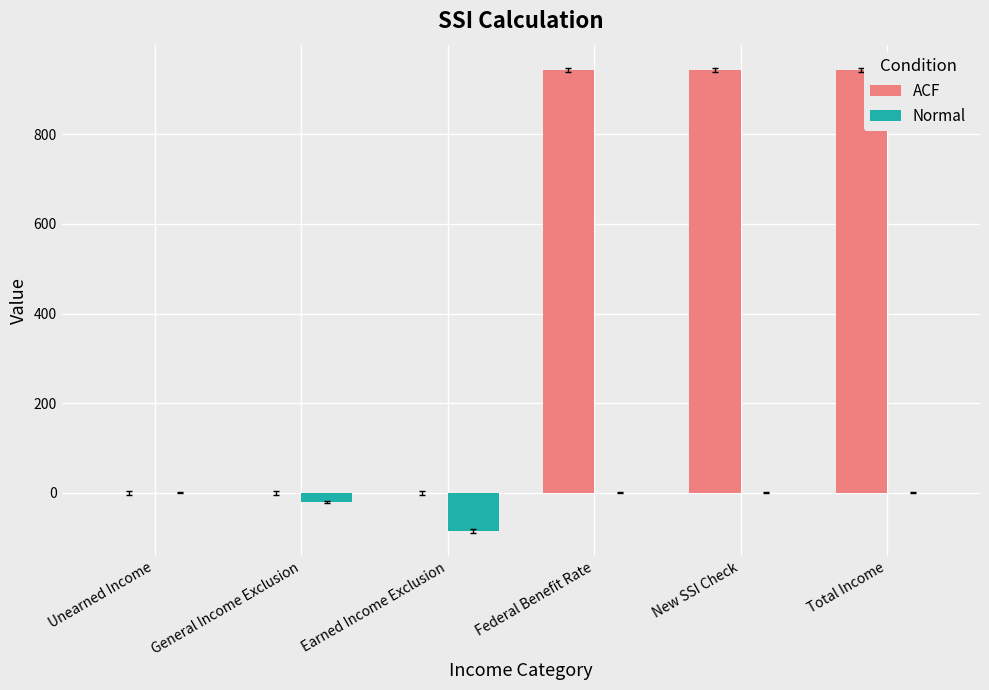

Which series has the largest total across all categories?

ACF